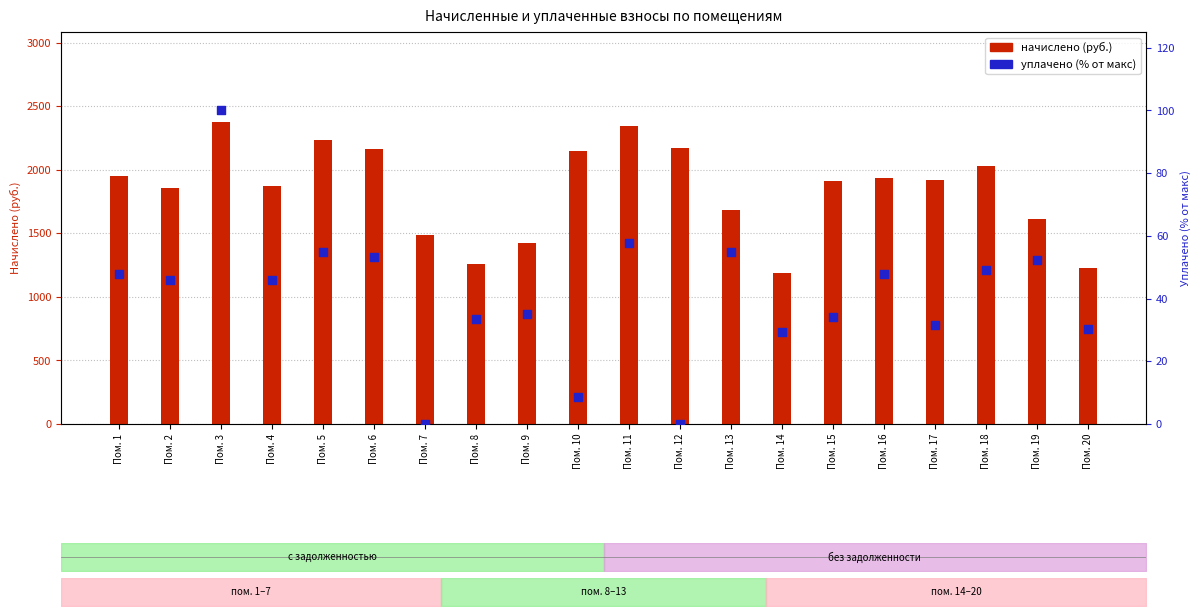

At how many categories does at least one series exceed 1134?

20